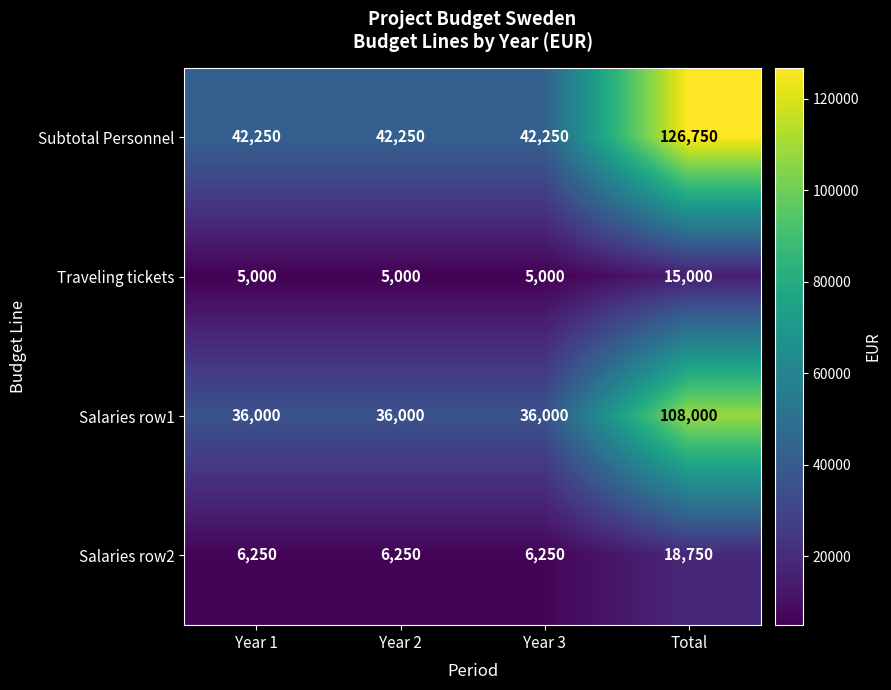

What is the sum of all Salaries row1 values?

216000